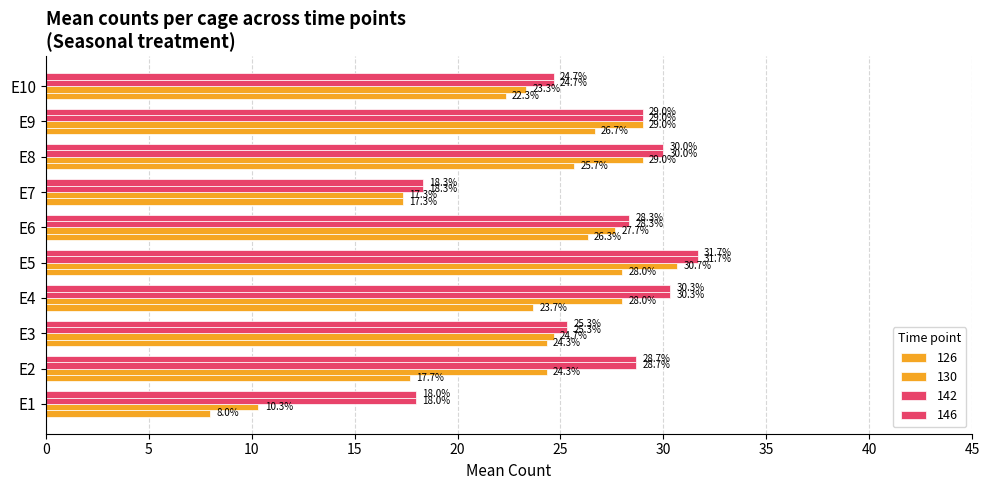

Which series has the largest total across all categories?

142